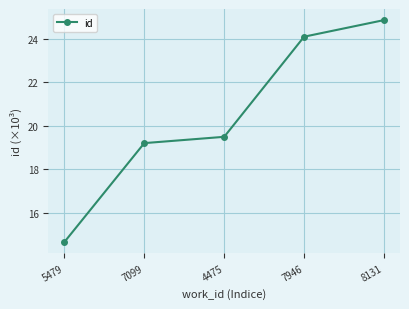

How many lines are shown in the chart?

1